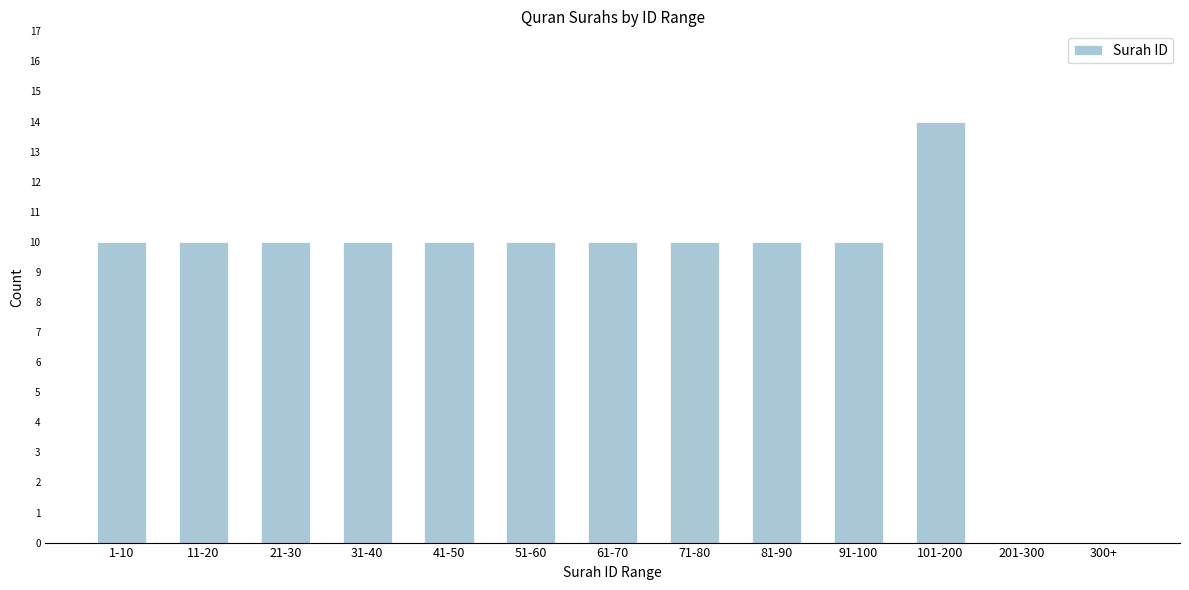

What is the sum of all values?

114